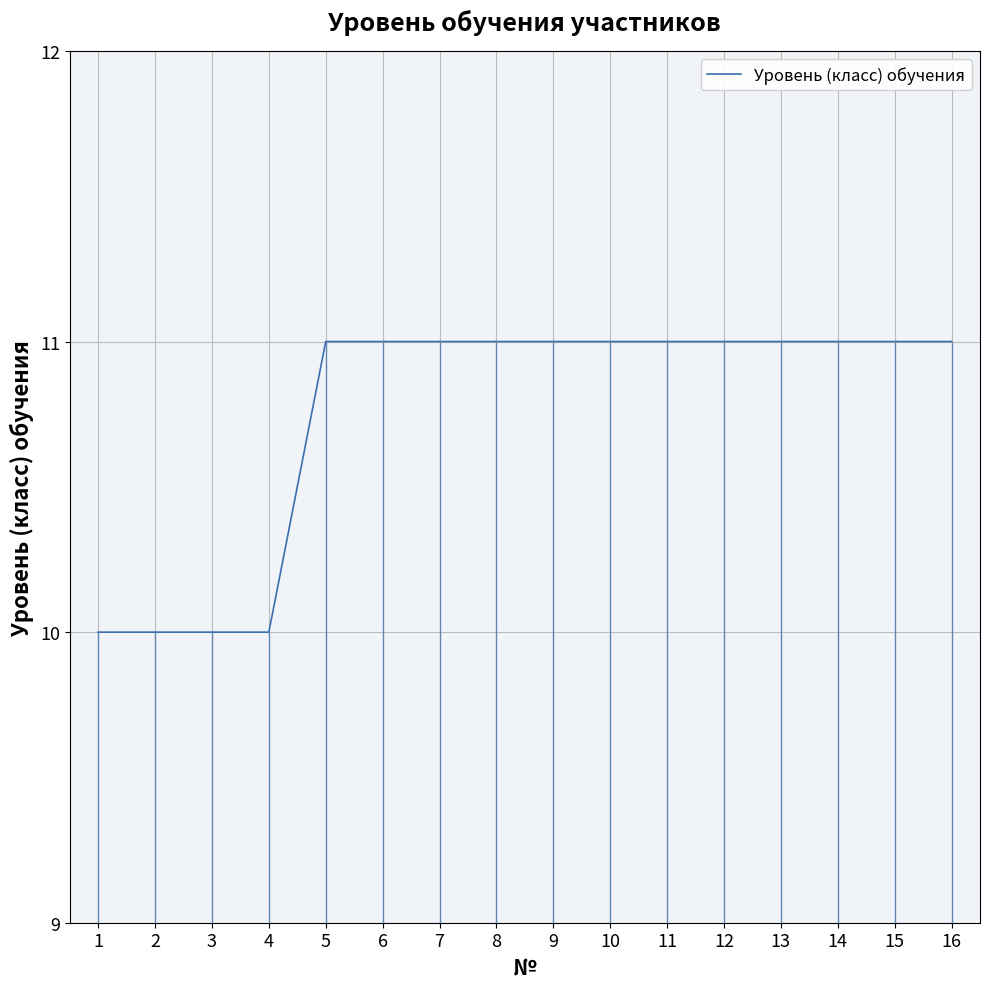

Count the number of data series in this chart.

1